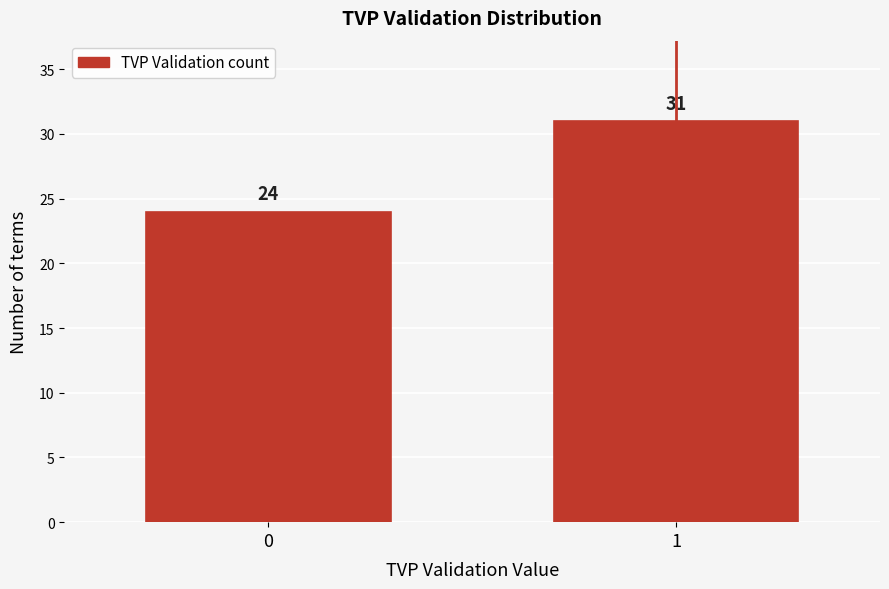

Reading left to right, extract all data points from this chart.

24	31